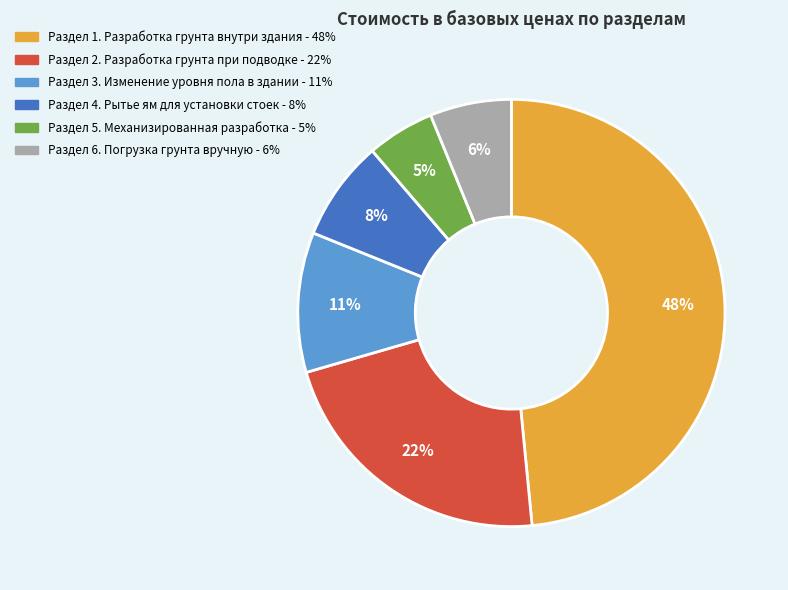

Which has a higher value, Раздел 4. Рытье ям для установки стоек or Раздел 5. Механизированная разработка?

Раздел 4. Рытье ям для установки стоек